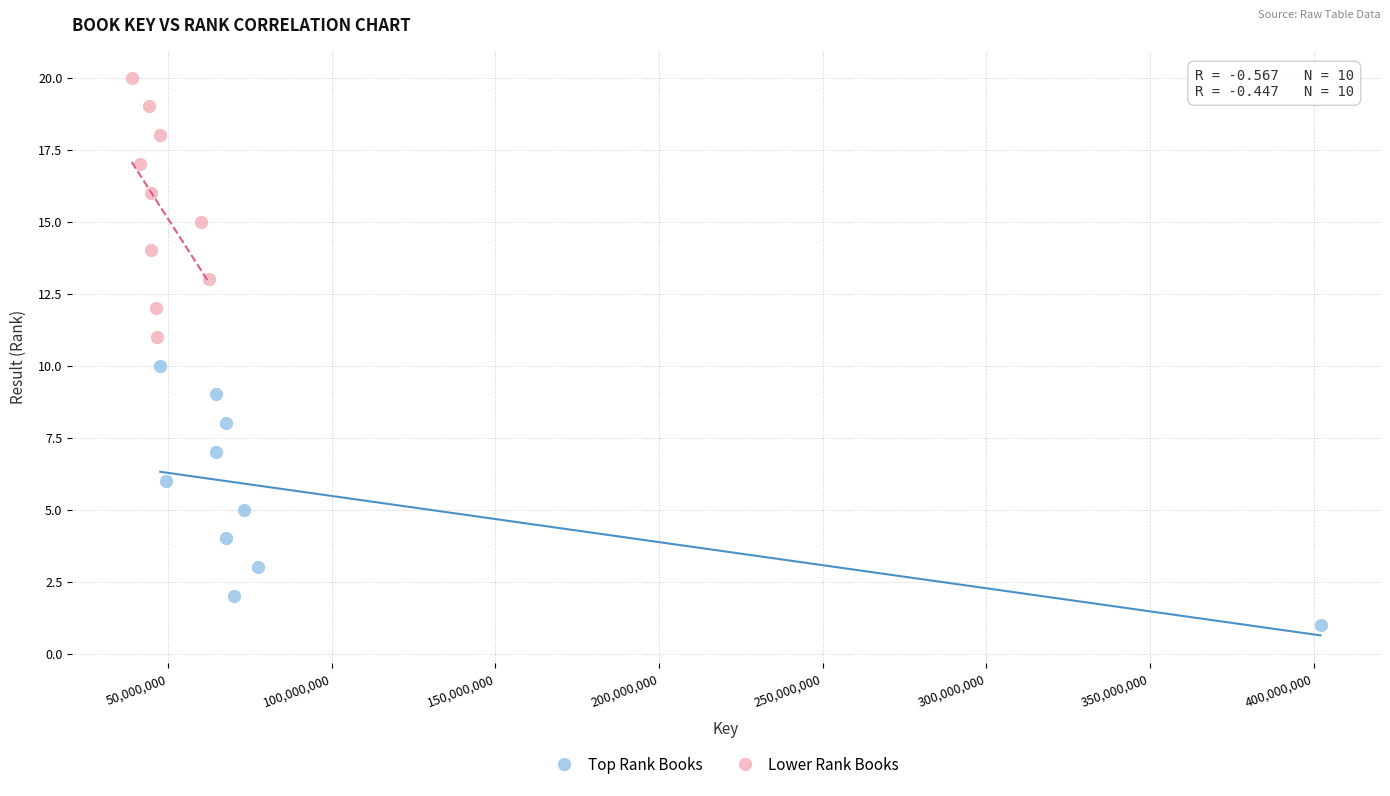

Which series contains the lowest Y value?

Top Rank Books